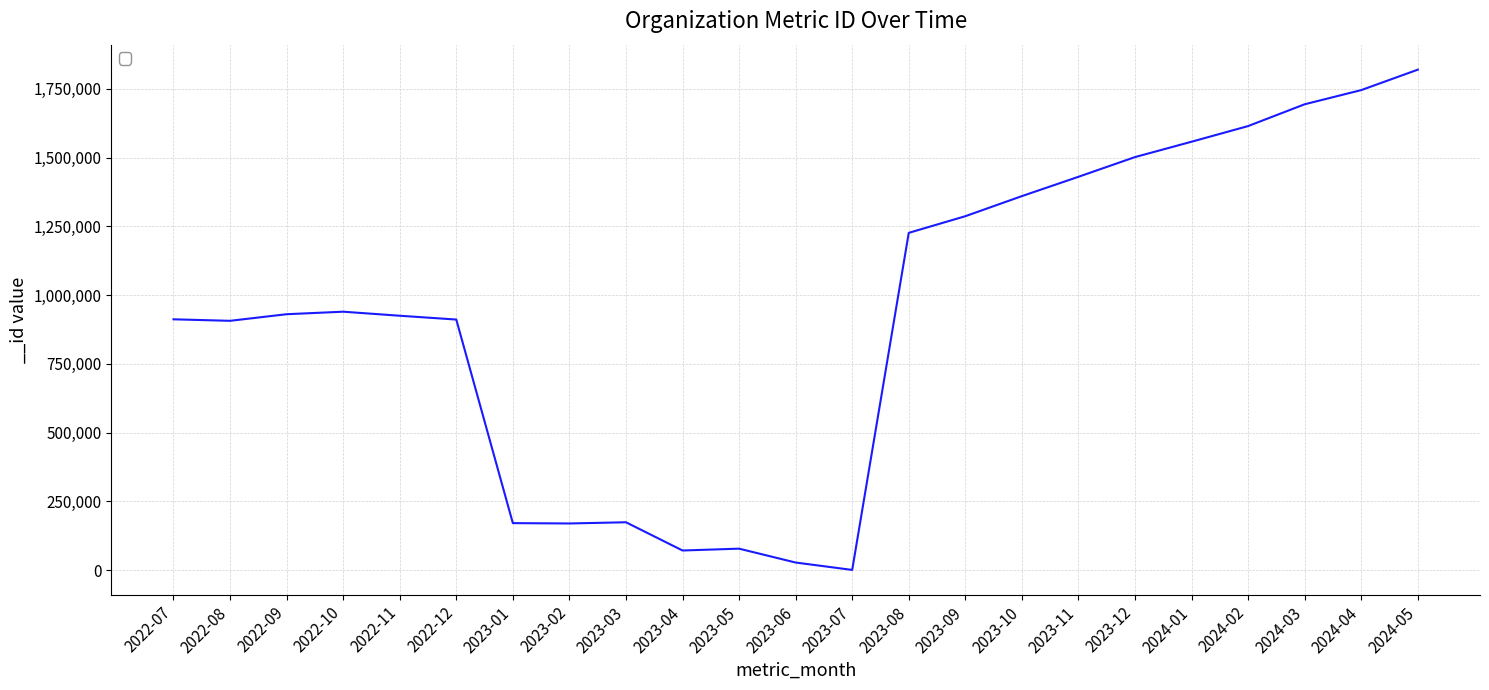

The value at 2023-09 is 1784425. True or false?

False